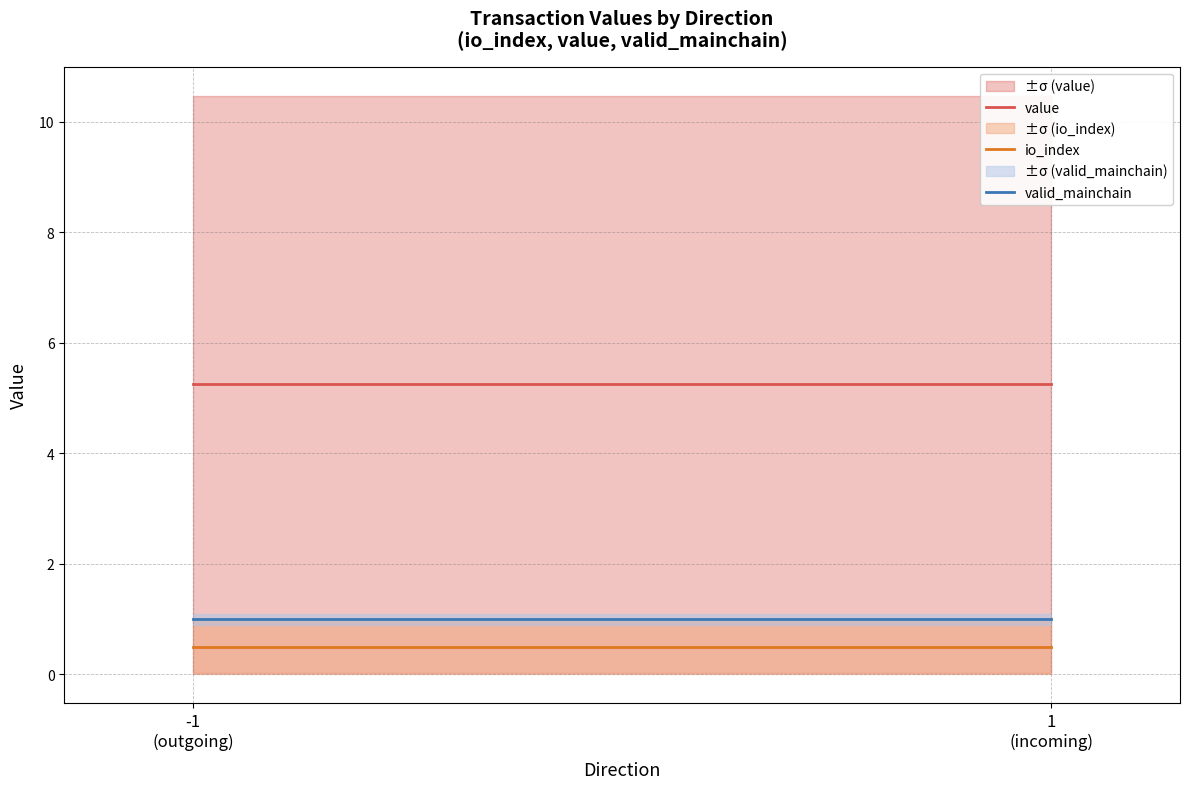

True or false: valid_mainchain has a value of 1.0 at -1
(outgoing).

True